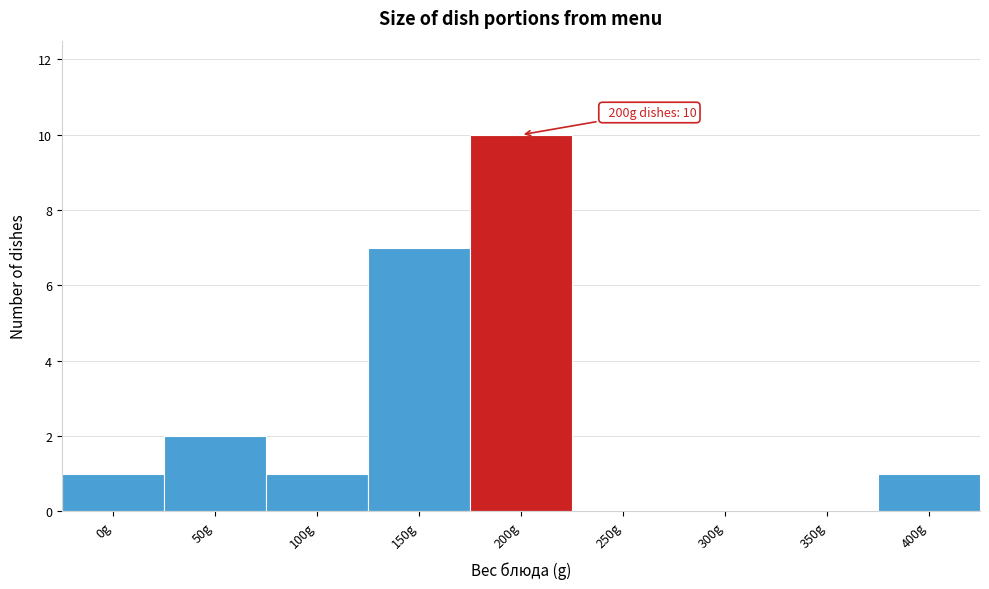

Reading left to right, what are all the values shown in this chart?

0g=1	50g=2	100g=1	150g=7	200g=10	250g=0	300g=0	350g=0	400g=1